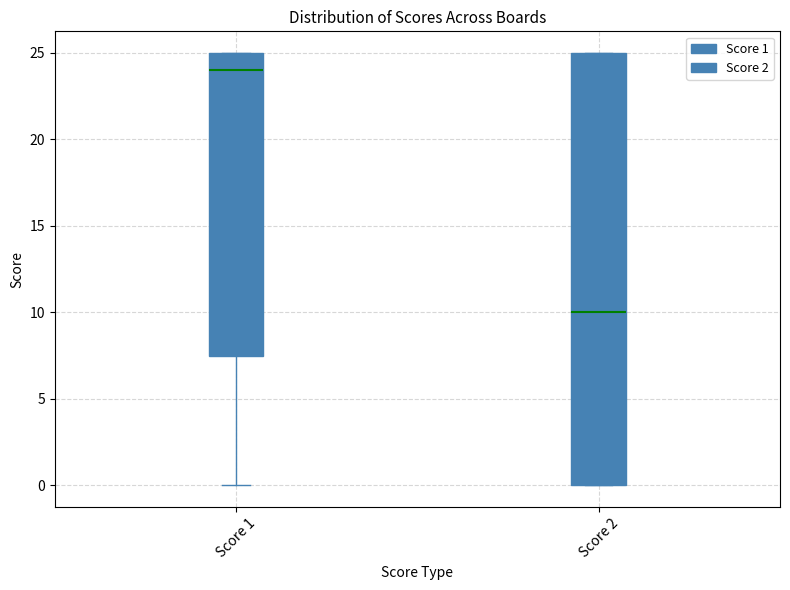

Reading left to right, transcribe this box plot: for each box, give where its median line is, the range the box spans, and where its two whiskers end, as read against the y-axis. The values are not printed on the chart, so give them approximately, as read against the axis.

Score 1: median 24.0, box 7.5 to 25.0, whiskers 0.0 to 25.0
Score 2: median 10.0, box 0.0 to 25.0, whiskers 0.0 to 25.0